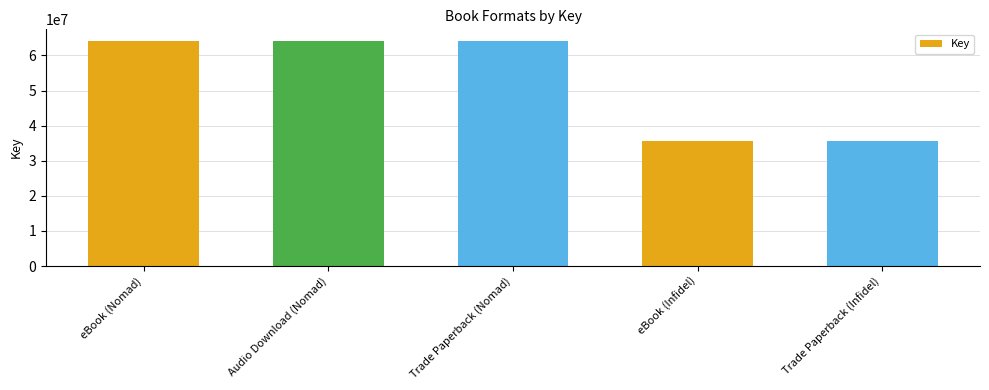

The chart shows a value of 86067983 at eBook (Nomad). True or false?

False